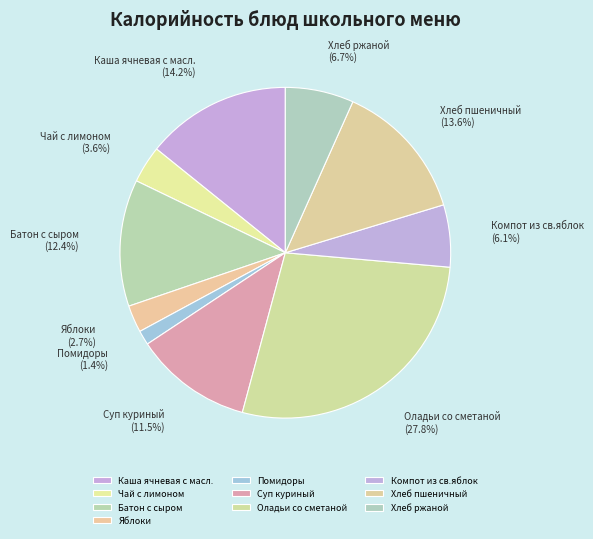

Which slice is the smallest?

Помидоры